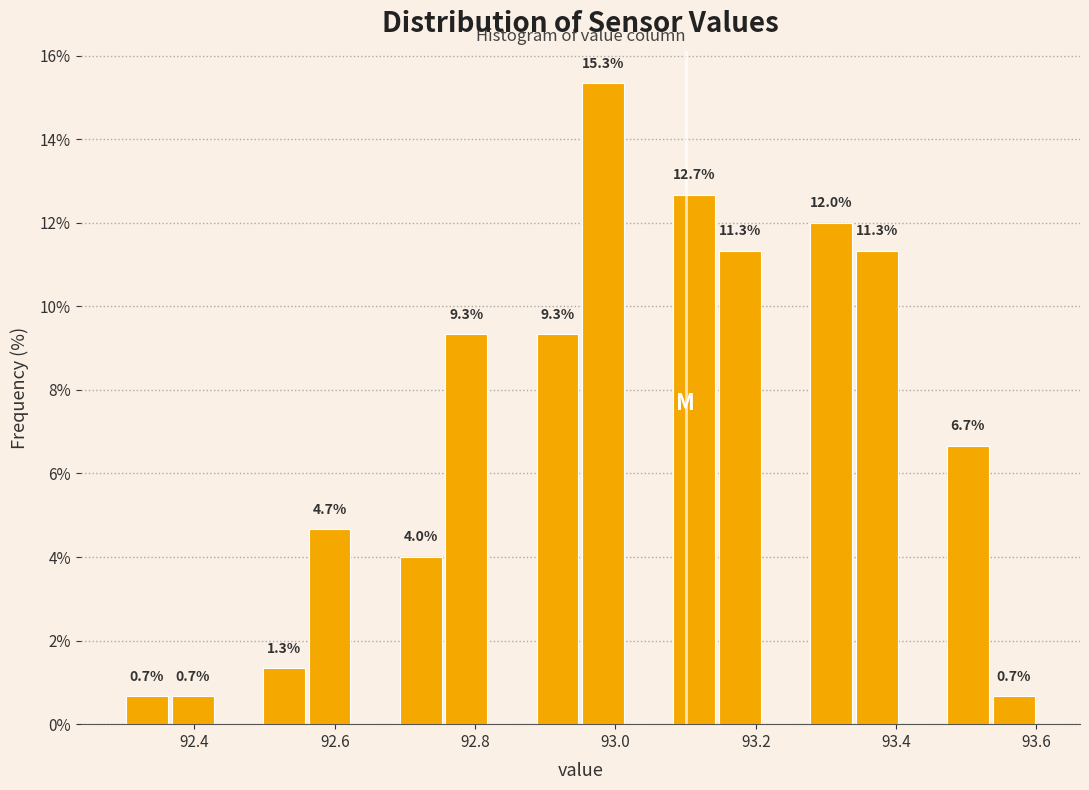

Read against the x-axis, roughly where is the centre of the tallest bar?

92.98